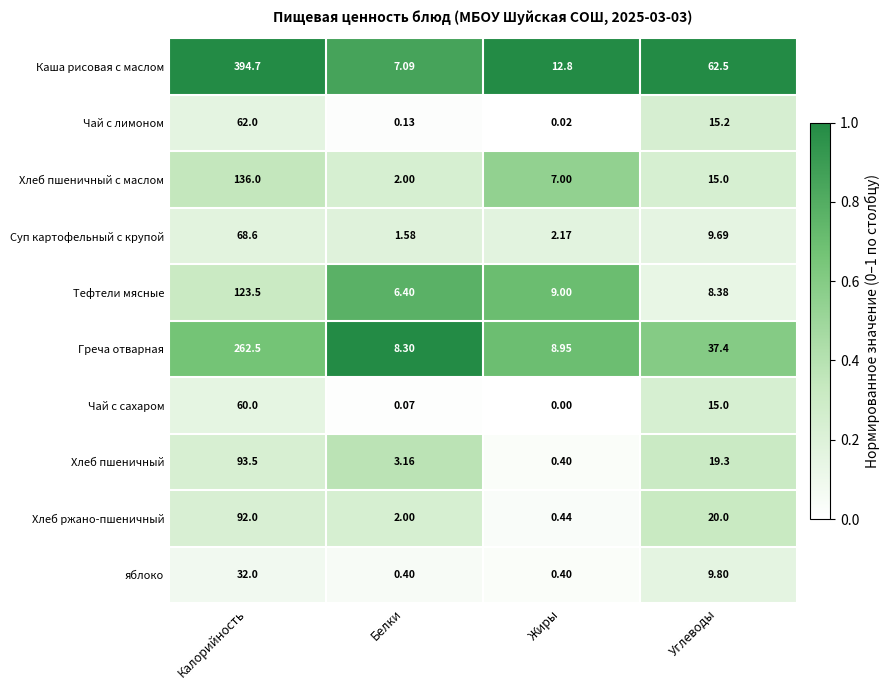

Which series has the largest range (max minus min)?

Каша рисовая с маслом